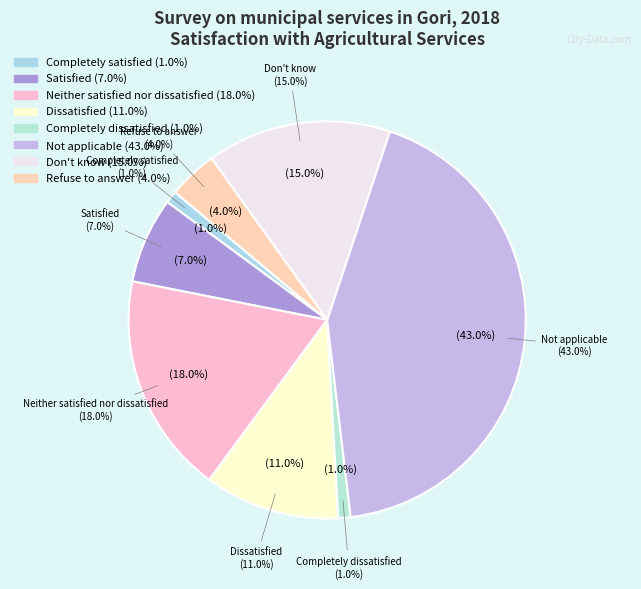

To the nearest percent, what is the difference between the largest and smallest slice percentages?

42%